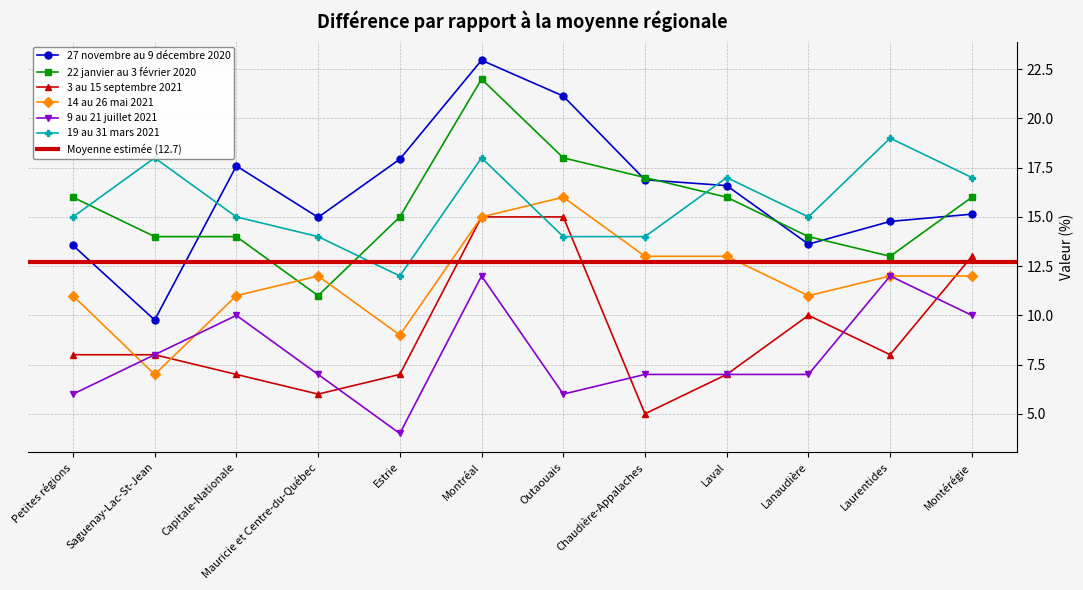

At which label is 14 au 26 mai 2021 closest to 11?

Petites régions